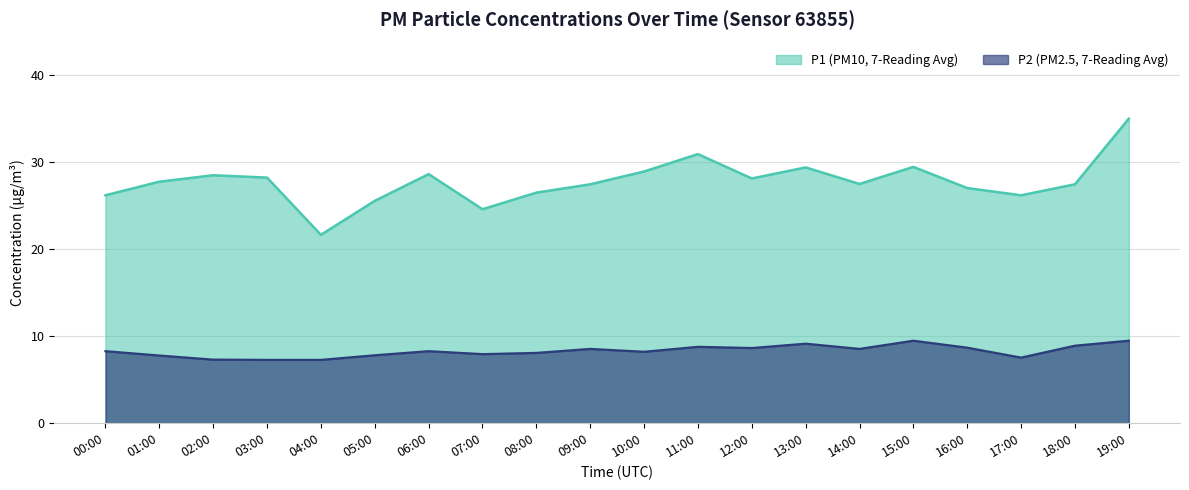

What is the value of the P2 point at the 19th from the left?

8.9